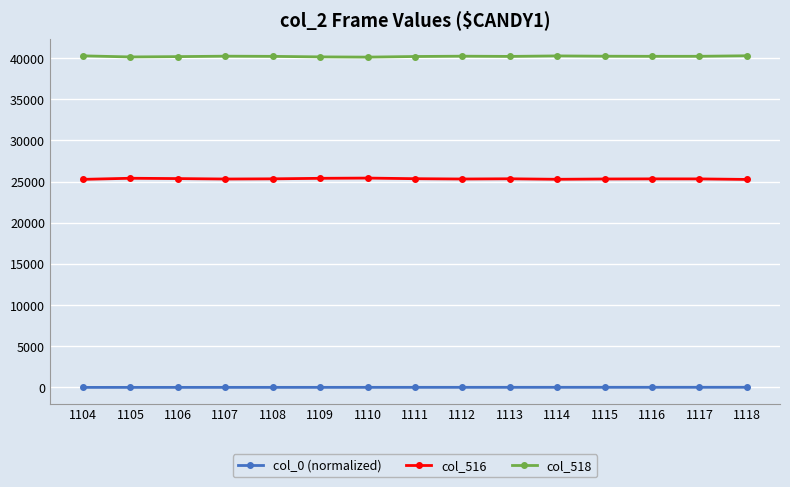

True or false: col_516 and col_0 (normalized) intersect in this chart.

False